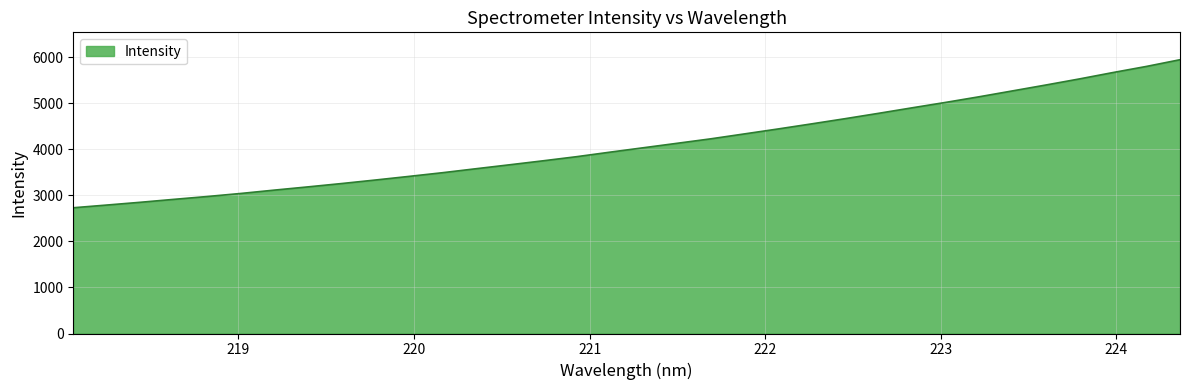

Reading left to right, extract all data points from this chart.

2732.2	2791.1	2851.1	2914.9	2977.1	3043.5	3116.2	3186.4	3258.8	3334.9	3413.5	3493.7	3580.3	3665.8	3752.5	3842.2	3940.8	4037.1	4133.3	4230.0	4336.6	4443.6	4554.2	4667.0	4783.6	4903.2	5020.8	5143.1	5271.3	5399.7	5531.8	5670.2	5803.2	5948.8